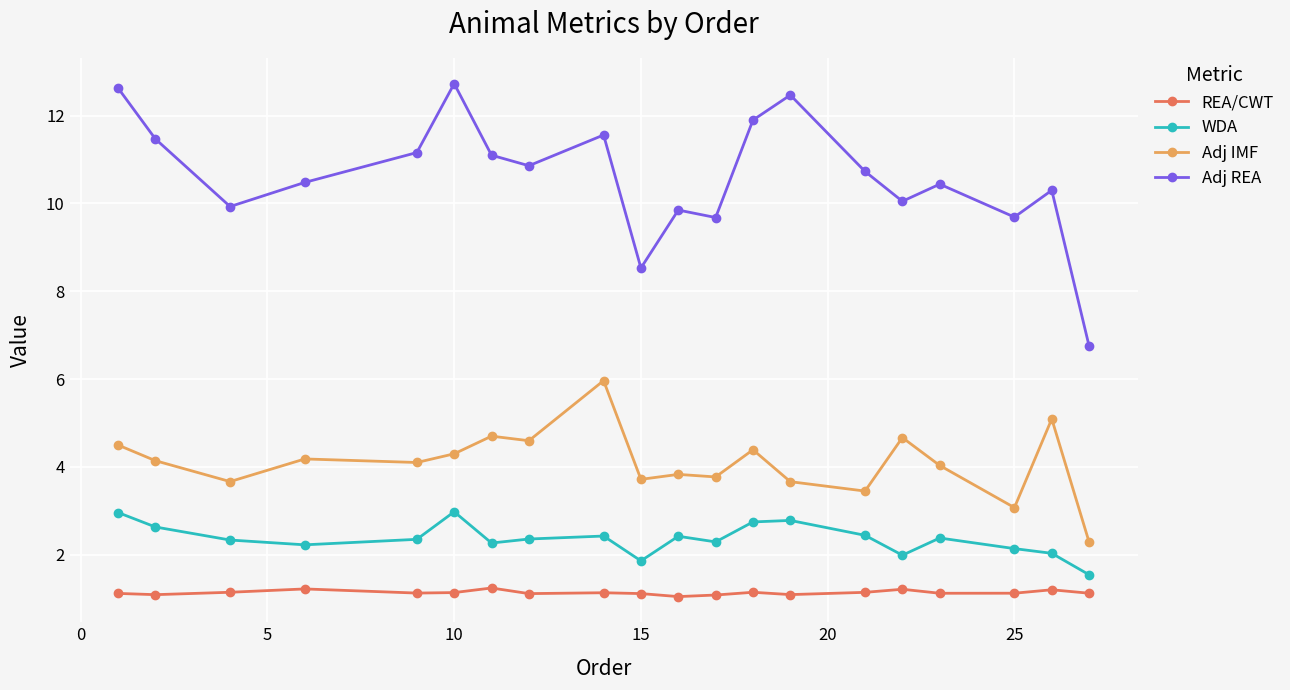

What is the sum of all WDA values?

47.1